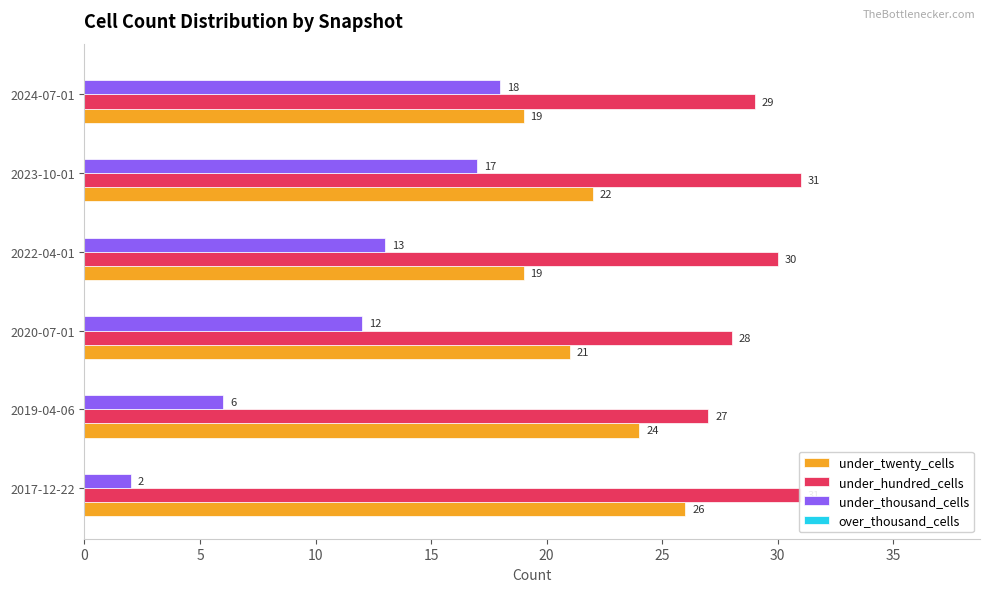

What is the difference between the maximum and second lowest values in the under_hundred_cells series?

3.0